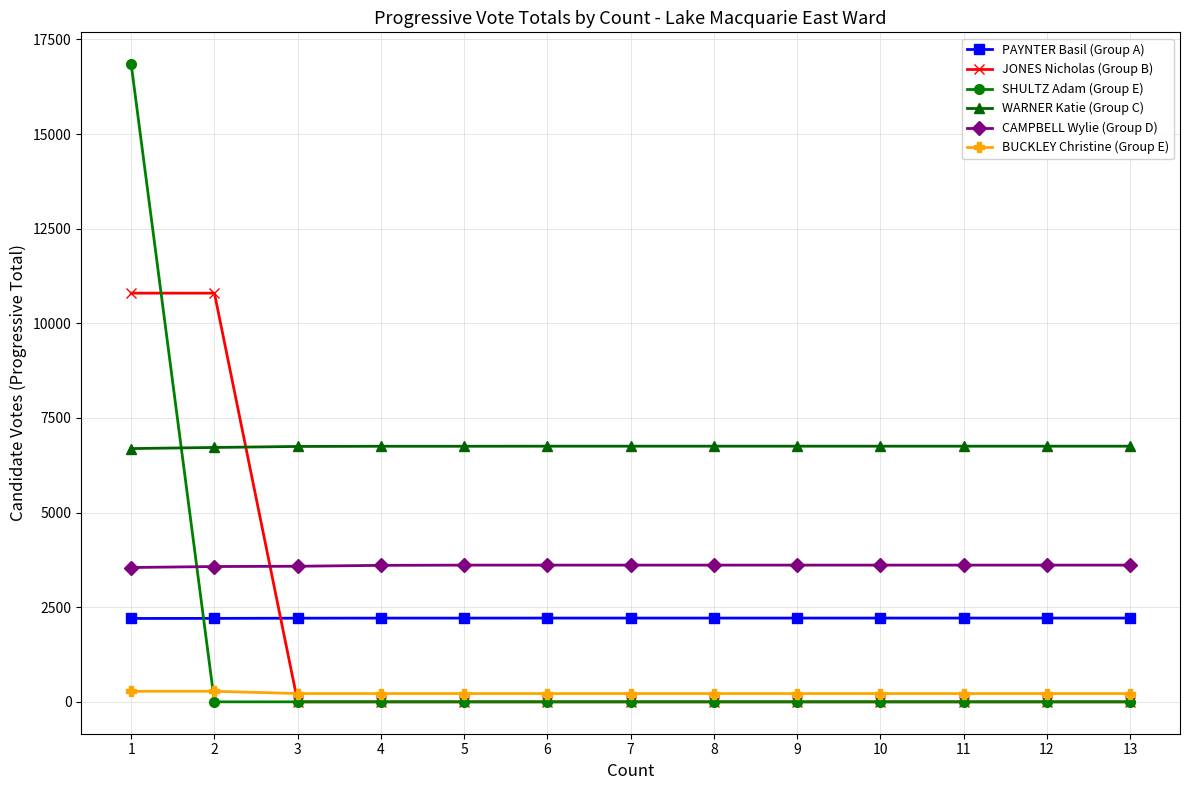

Between which two adjacent categories do JONES Nicholas (Group B) and PAYNTER Basil (Group A) first intersect?

2 and 3